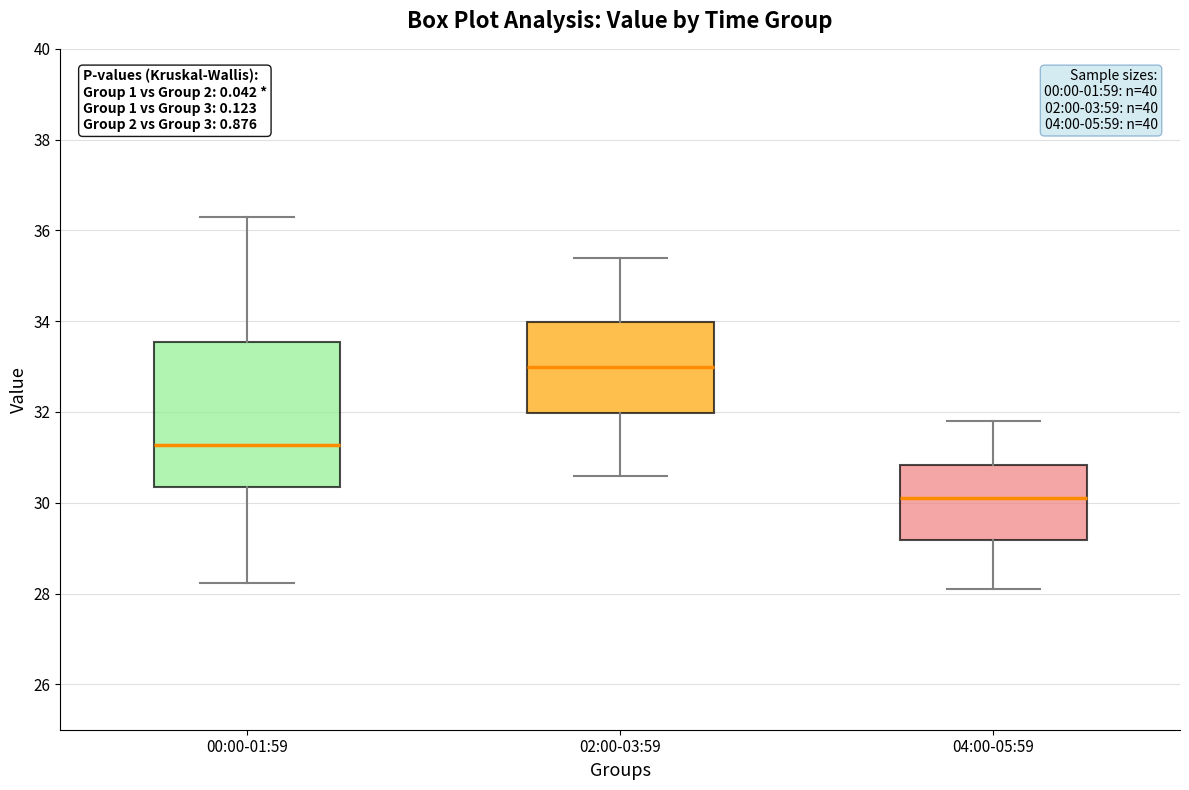

Which box's median line is the highest?

02:00-03:59